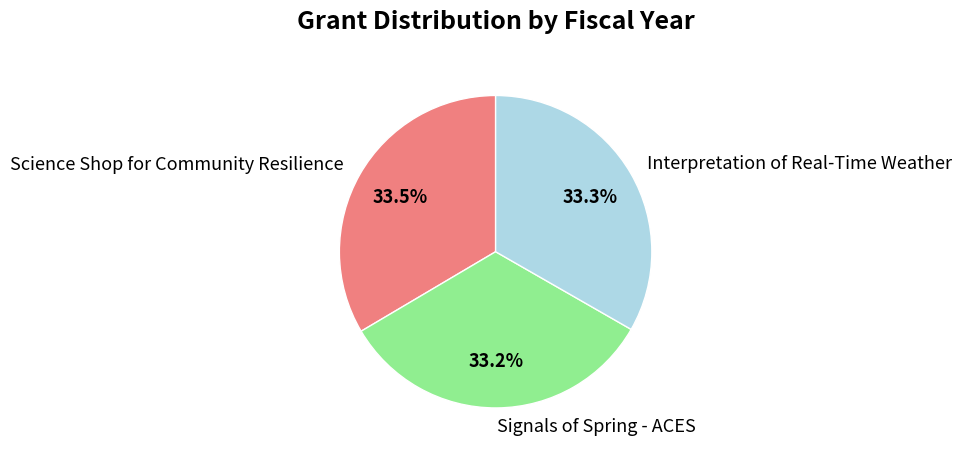

Do Signals of Spring - ACES and Interpretation of Real-Time Weather together represent more than half of the pie?

Yes